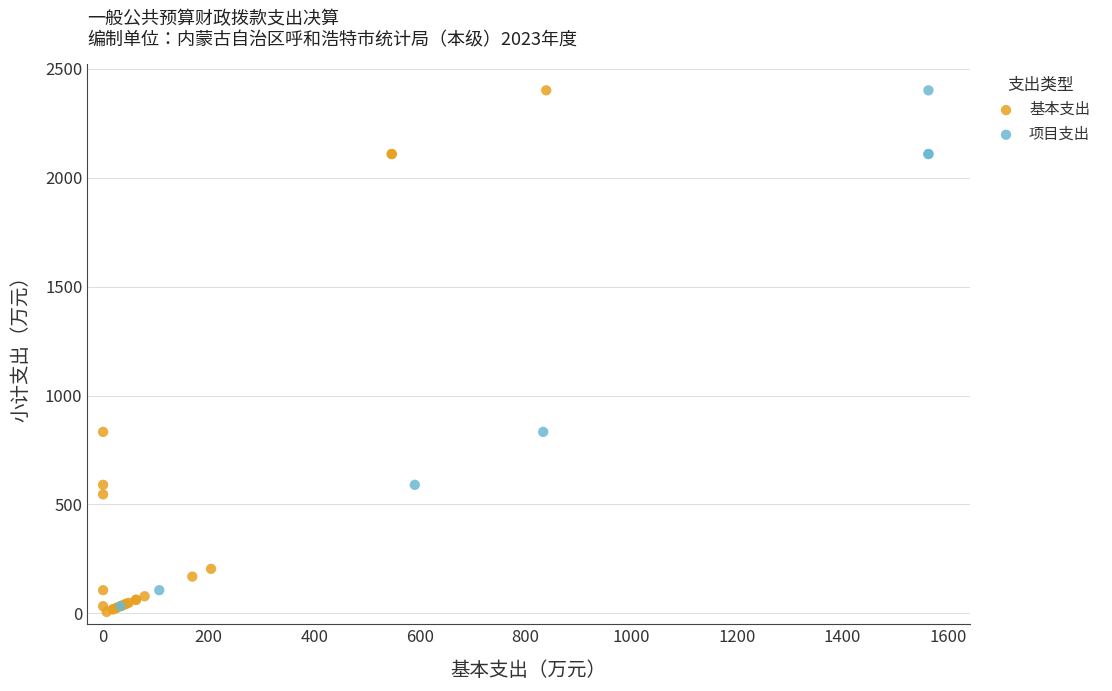

Which series has the widest spread of Y values?

基本支出